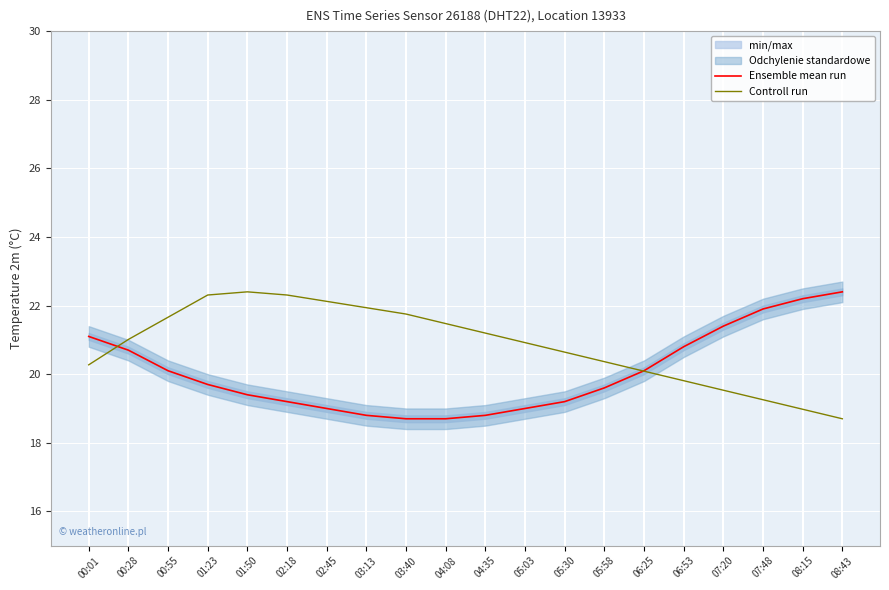

What is the smallest value displayed?

18.7